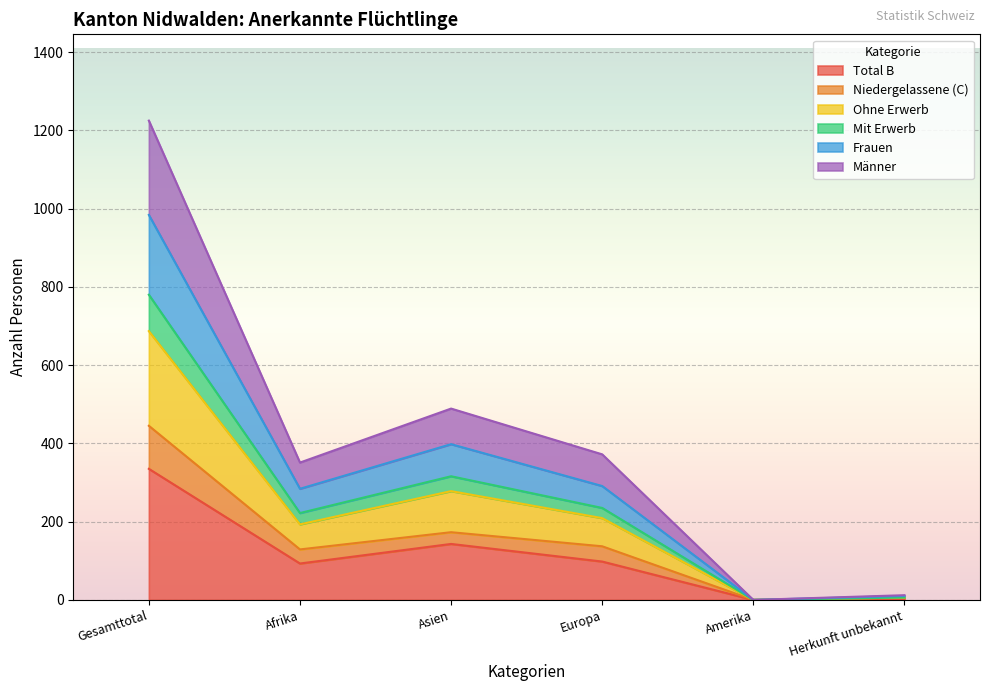

What is the maximum value for Total B?

335